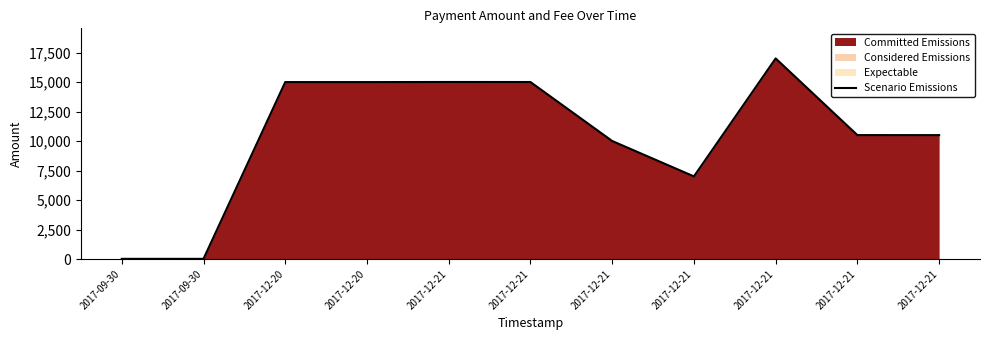

Reading left to right, list all the values displayed in this chart.

2017-09-30=16	2017-09-30=15	2017-12-20=14996	2017-12-20=14995	2017-12-21=15004	2017-12-21=15001	2017-12-21=10002	2017-12-21=7002	2017-12-21=17001	2017-12-21=10502	2017-12-21=10501